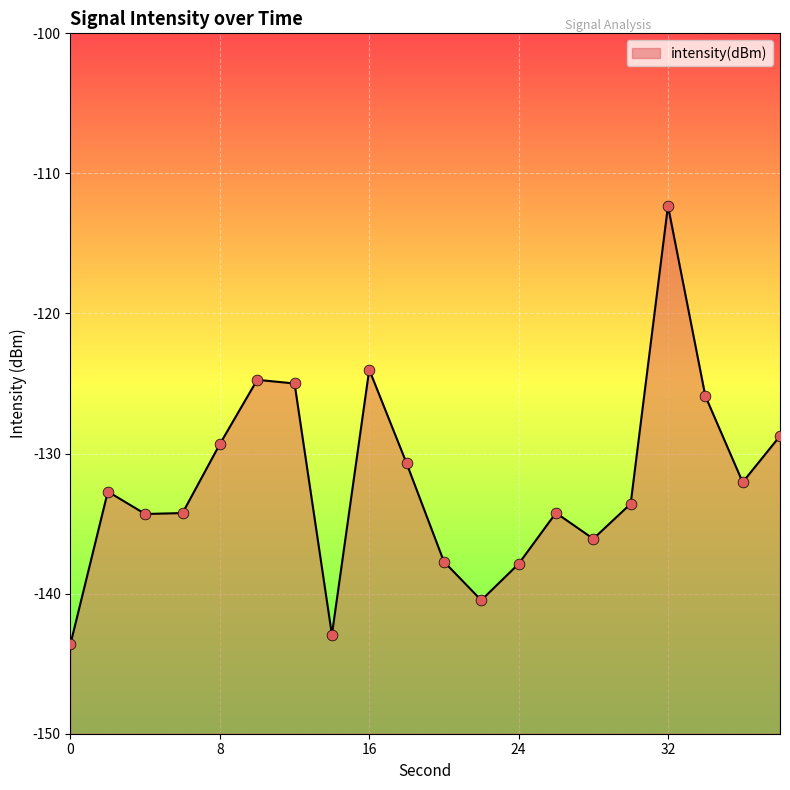

What is the change in value from 10 to 22?

-15.7